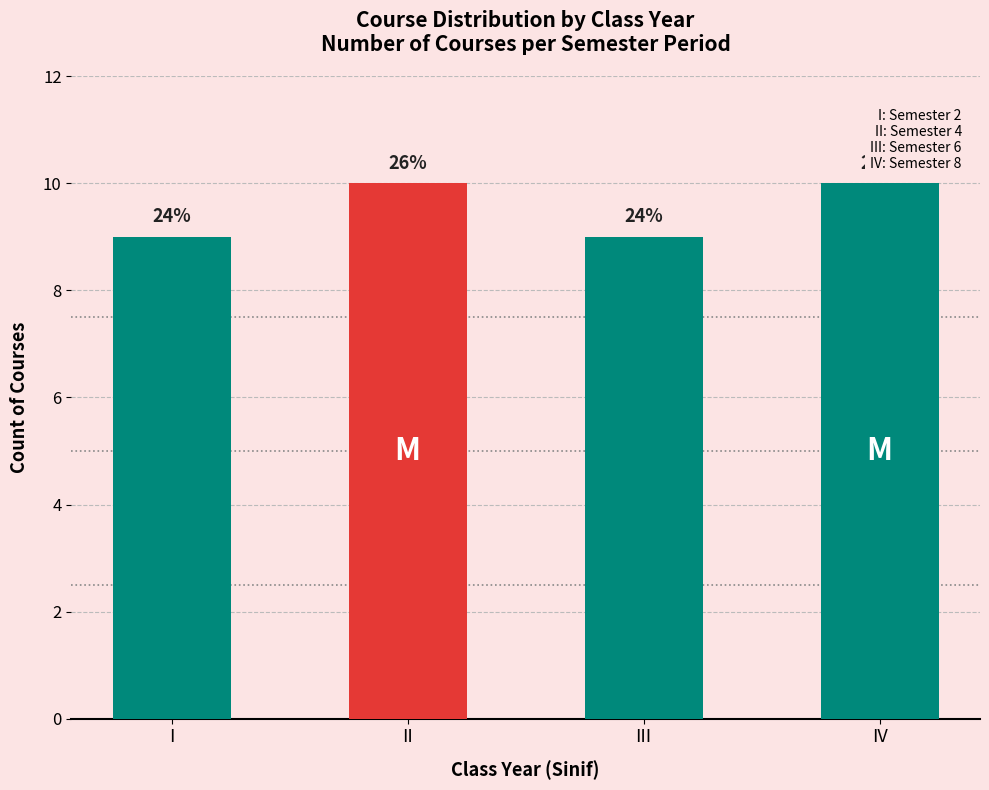

List the labels in order of value, smallest first.

I, III, II, IV